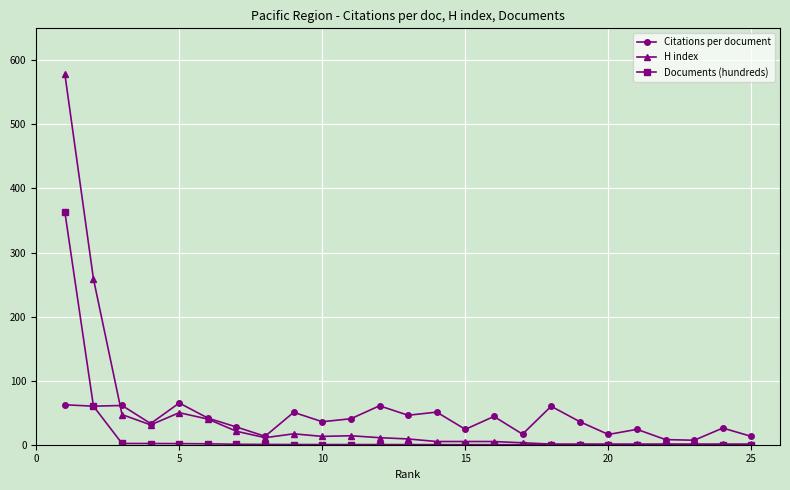

How many intersections are there between Documents (hundreds) and Citations per document?

1